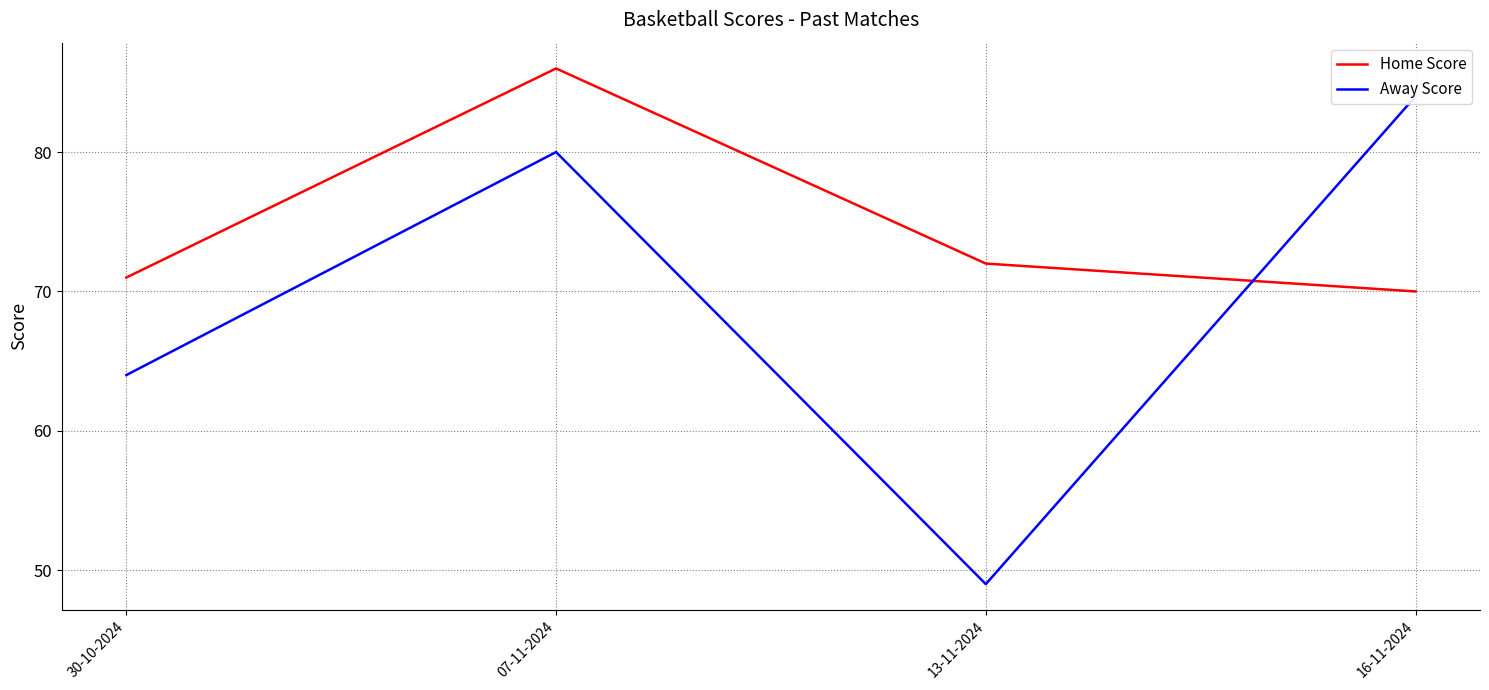

How many values in the Home Score series exceed 72?

1